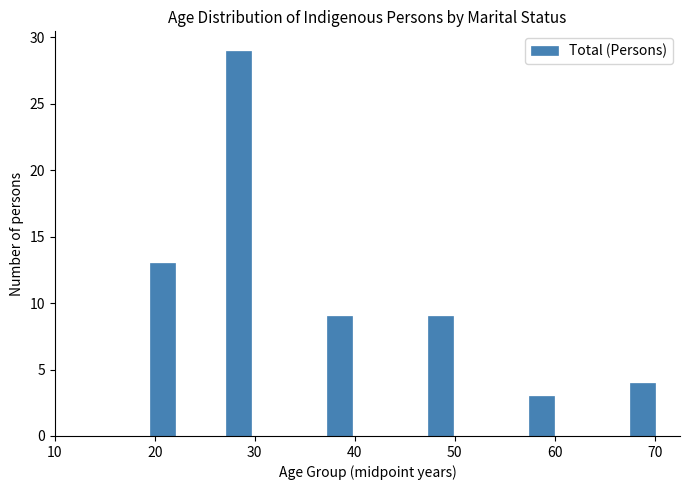

Read against the x-axis, roughly where is the centre of the tallest bar?

28